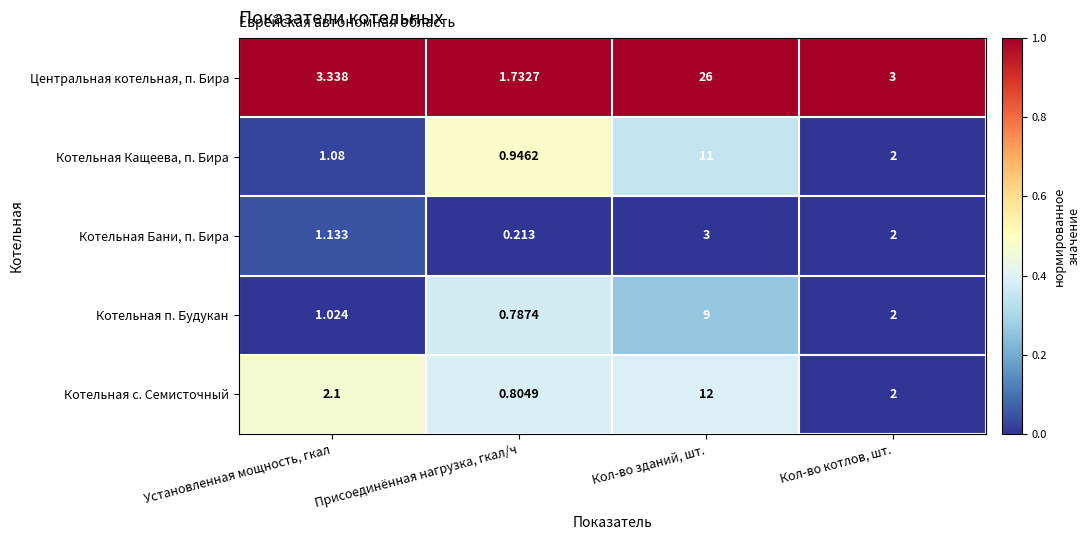

Which series has the largest range (max minus min)?

Центральная котельная, п. Бира